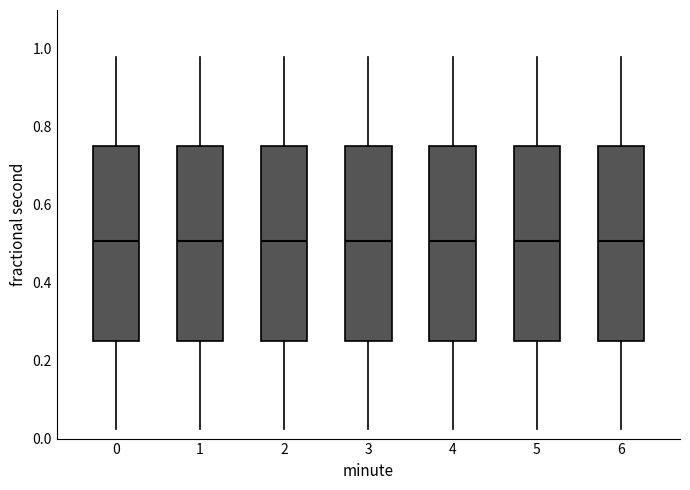

Where does the lower whisker of the box at x = 6 end on the y-axis? The values are not printed on the chart, so give them approximately, as read against the axis.

0.02